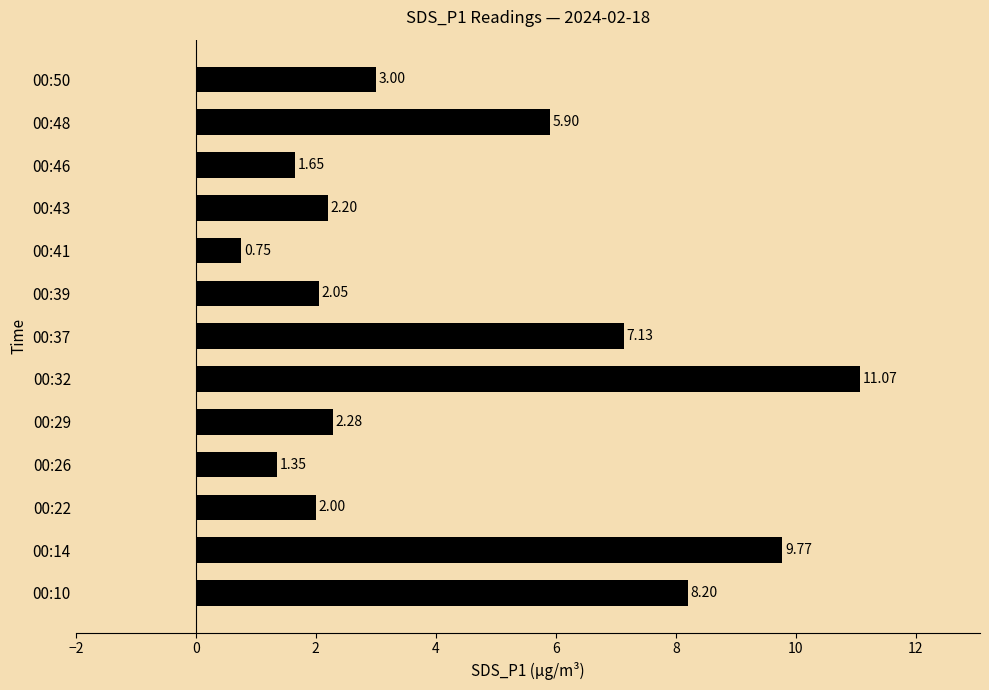

Rank the categories by value from highest to lowest.

00:32, 00:14, 00:10, 00:37, 00:48, 00:50, 00:29, 00:43, 00:39, 00:22, 00:46, 00:26, 00:41